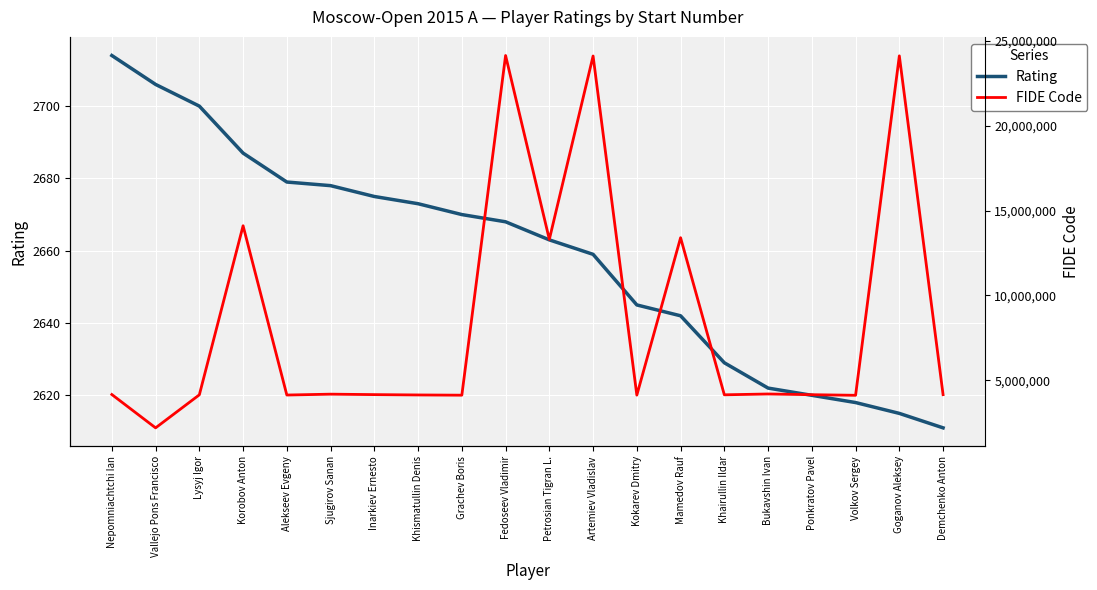

What are all the series names shown in the legend?

Rating, FIDE Code